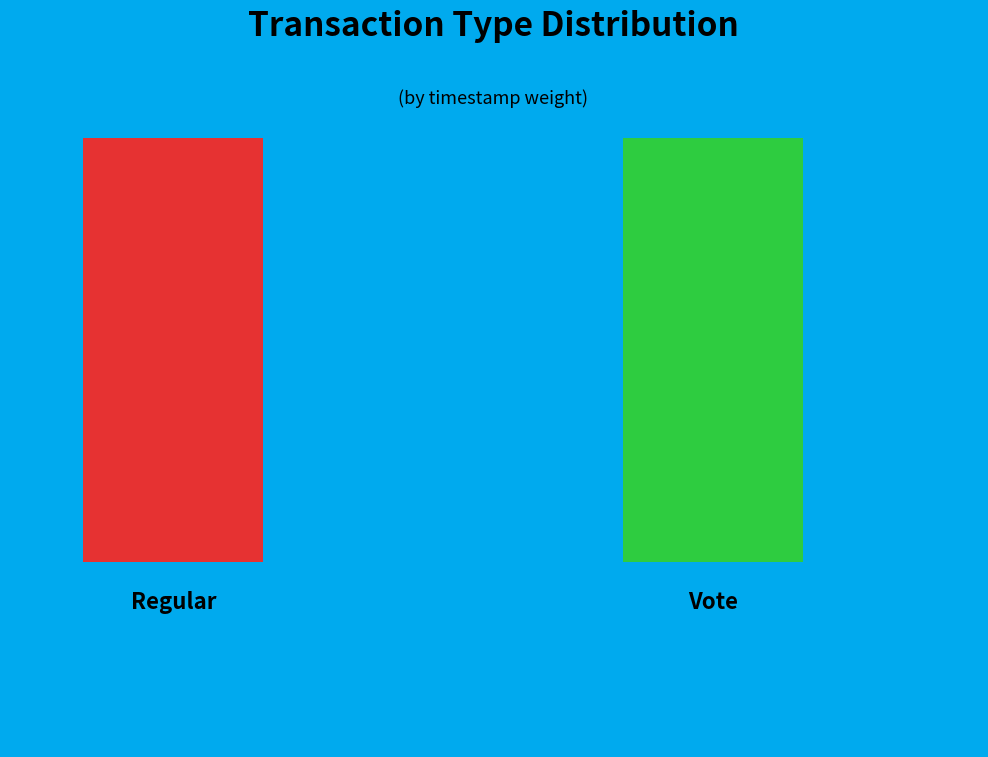

What is the largest slice in the pie chart?

Regular